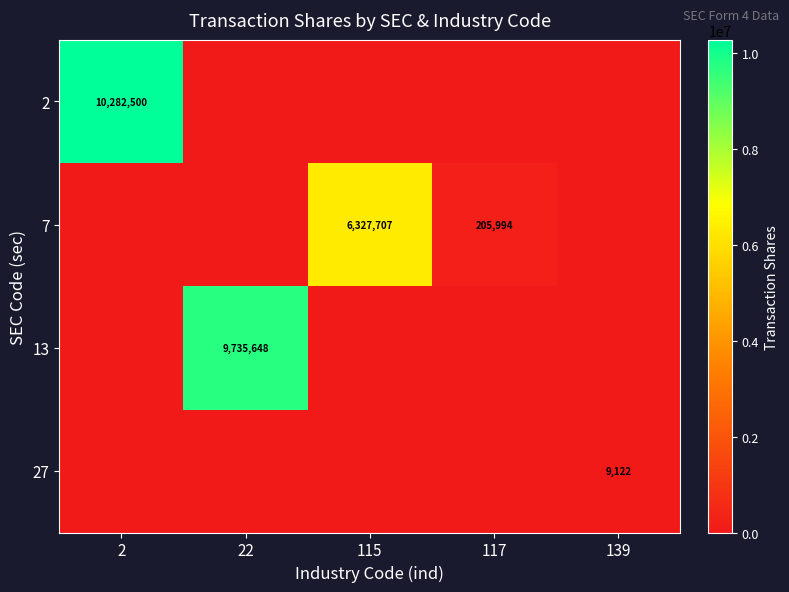

The 2 series shows 10282500 at 2. True or false?

True